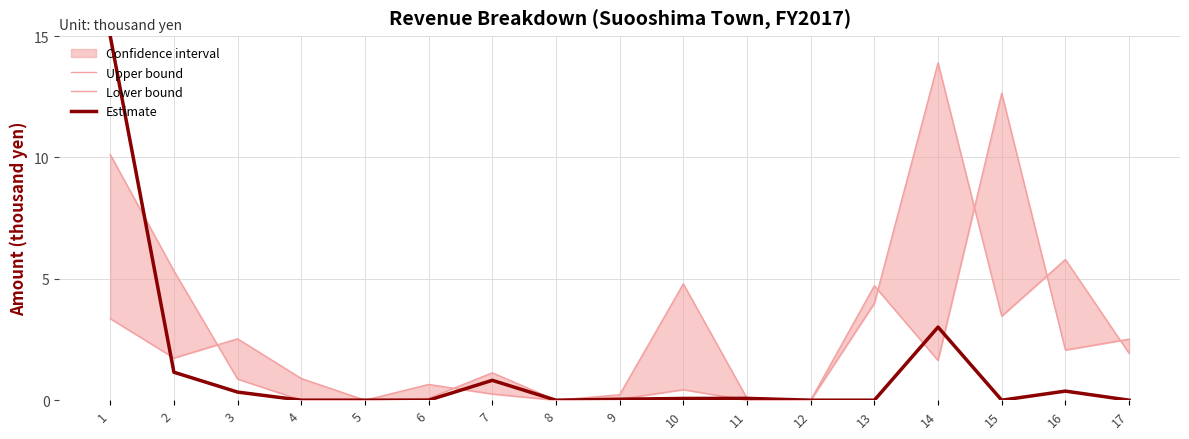

What is the sum of all Lower bound values?

39.0